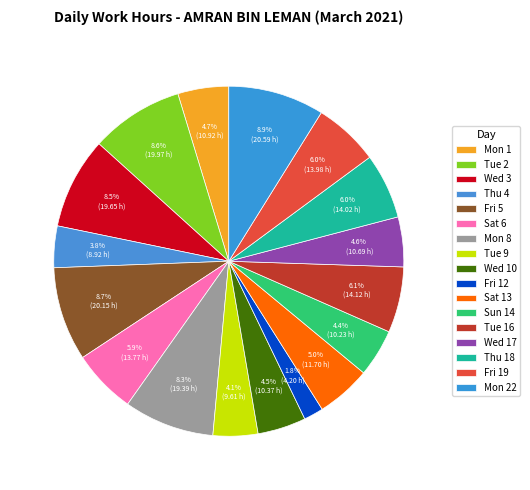

To the nearest percent, what is the difference between the Tue 16 and Mon 8 slice percentages?

2%